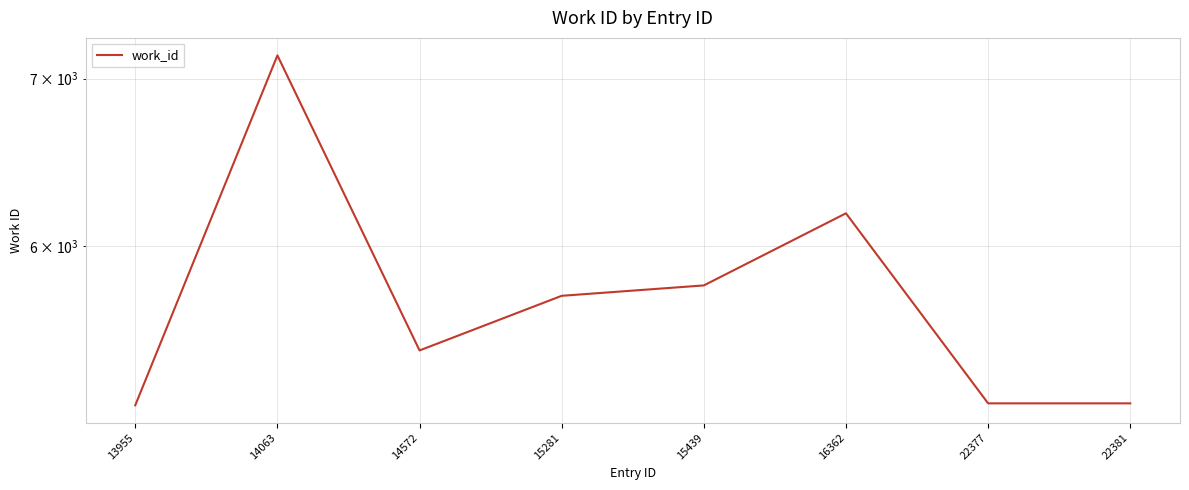

True or false: the data shows 9241 at 14572.

False